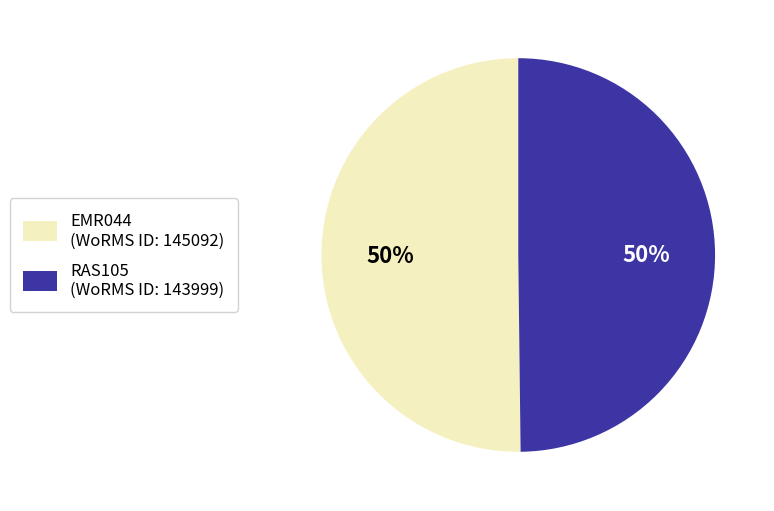

To the nearest percent, what is the combined percentage of RAS105 (WoRMS ID: 143999) and EMR044 (WoRMS ID: 145092)?

100%